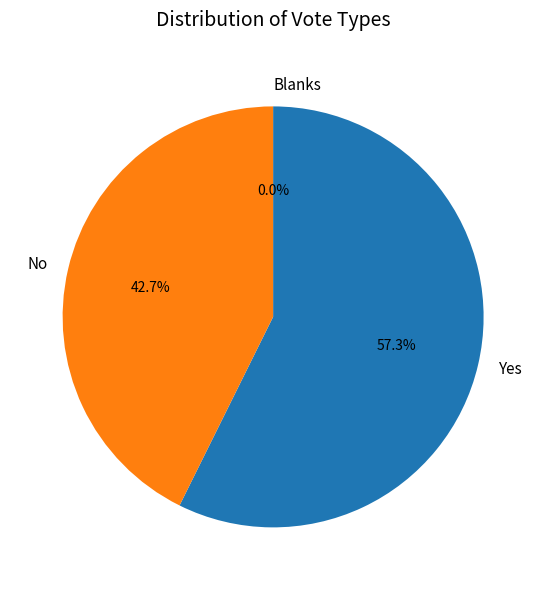

Approximately how many times larger is the value at No compared to Yes?

0.7